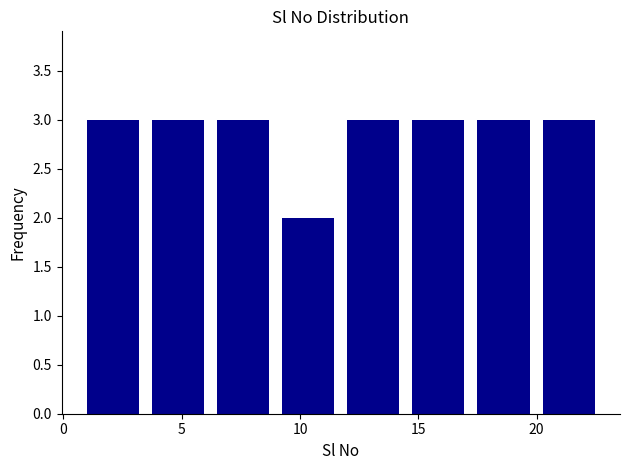

Reading left to right, list every bar in this chart as the range it spans on the x-axis followed by its height. Neither the bar edges nor the heights are printed on the chart, so give them approximately, as read against the axes.

1.00 to 3.75: 3
3.75 to 6.50: 3
6.50 to 9.25: 3
9.25 to 12.00: 2
12.00 to 14.75: 3
14.75 to 17.50: 3
17.50 to 20.25: 3
20.25 to 23.00: 3